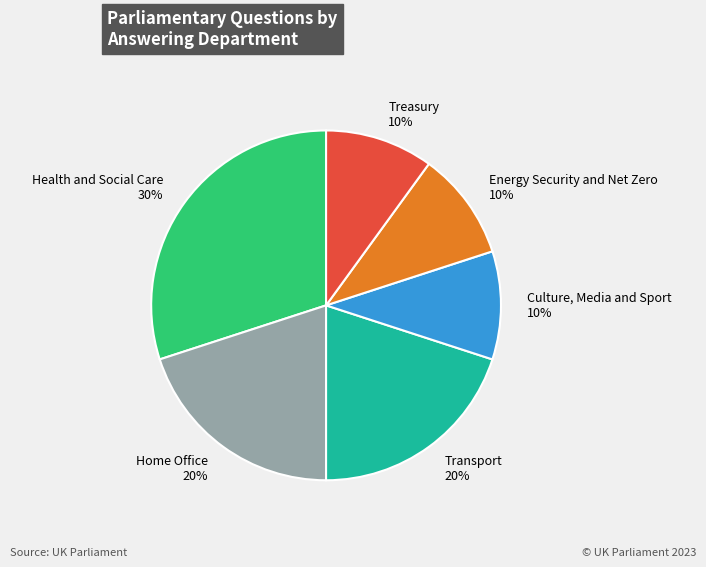

What percentage is the Transport slice, to the nearest percent?

20%